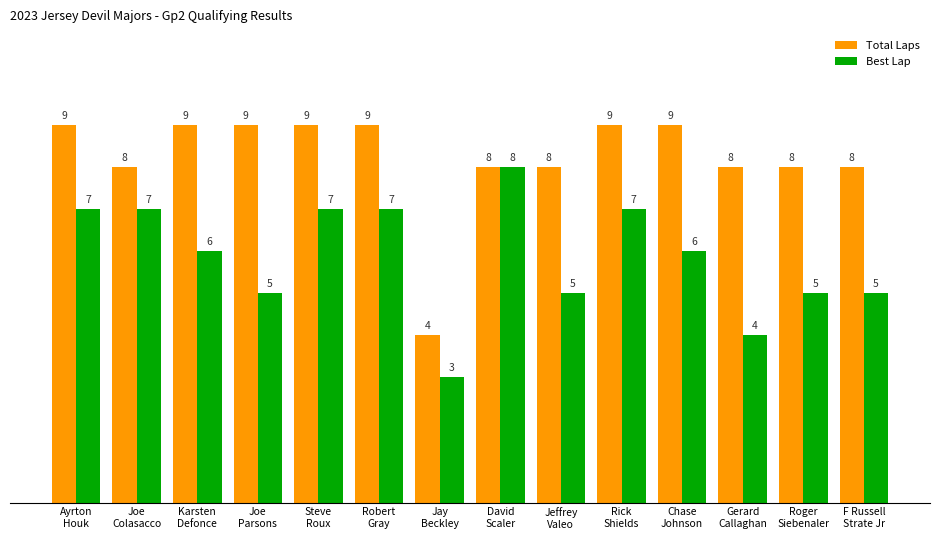

Are the bars grouped side by side (vs. stacked)?

Yes